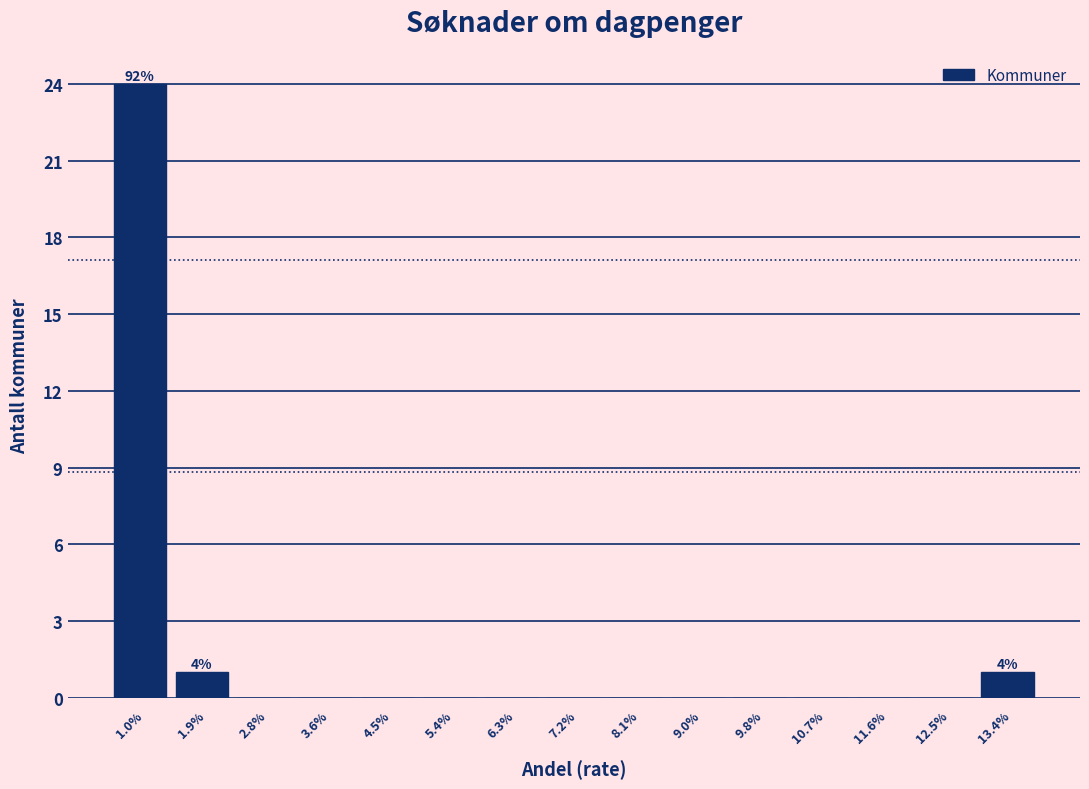

Reading left to right, transcribe all the data shown in this chart.

1.0%=24	1.9%=1	2.8%=0	3.6%=0	4.5%=0	5.4%=0	6.3%=0	7.2%=0	8.1%=0	9.0%=0	9.8%=0	10.7%=0	11.6%=0	12.5%=0	13.4%=1